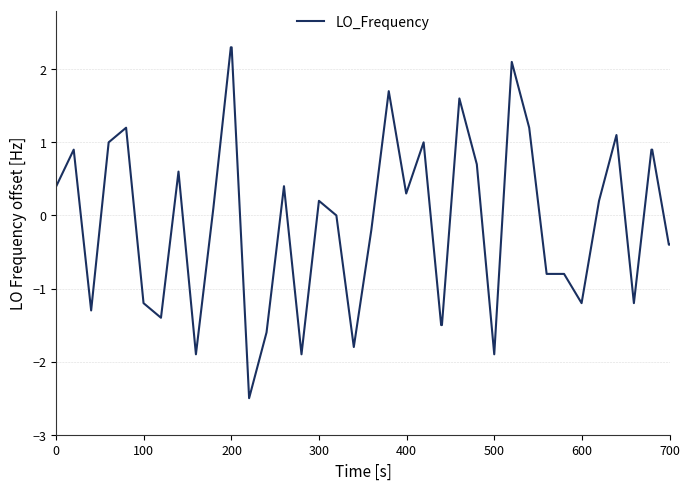

What is the difference between the maximum and minimum values?

4.8